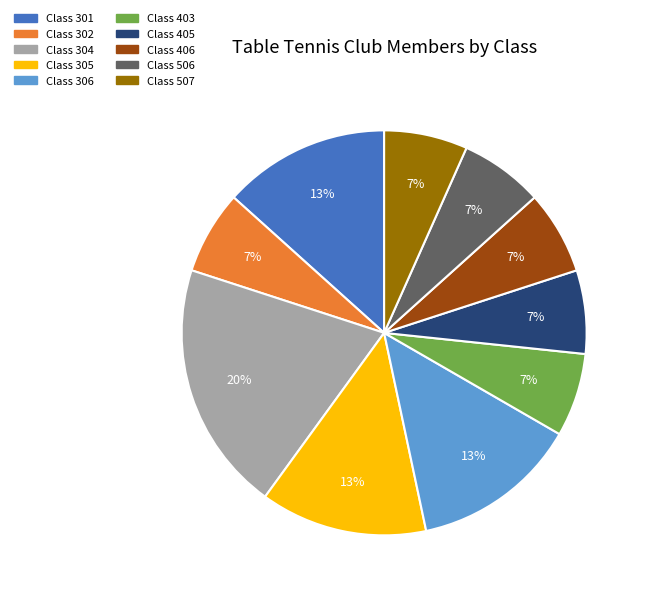

To the nearest percent, what is the average slice percentage?

10%